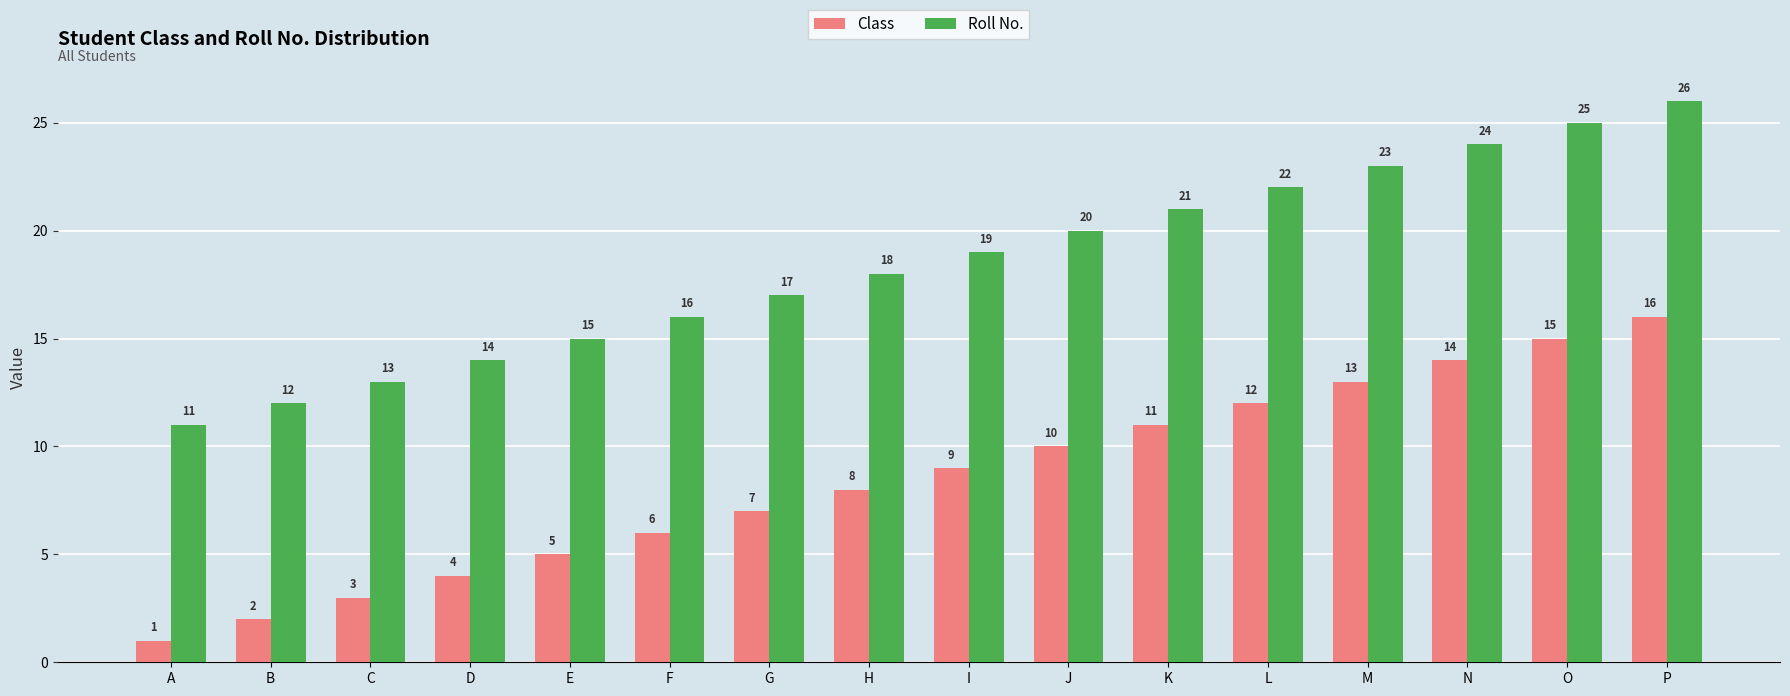

What is the approximate value of Class at M, to the nearest 10?

10